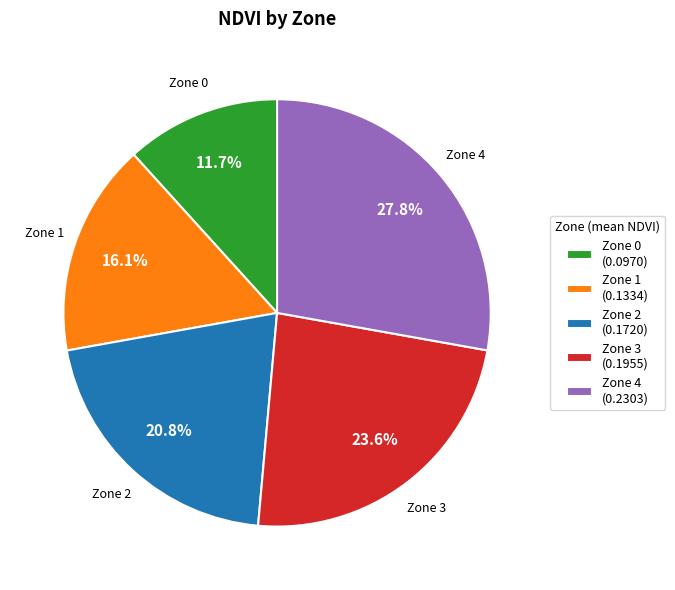

What is the smallest slice in the pie chart?

Zone 0